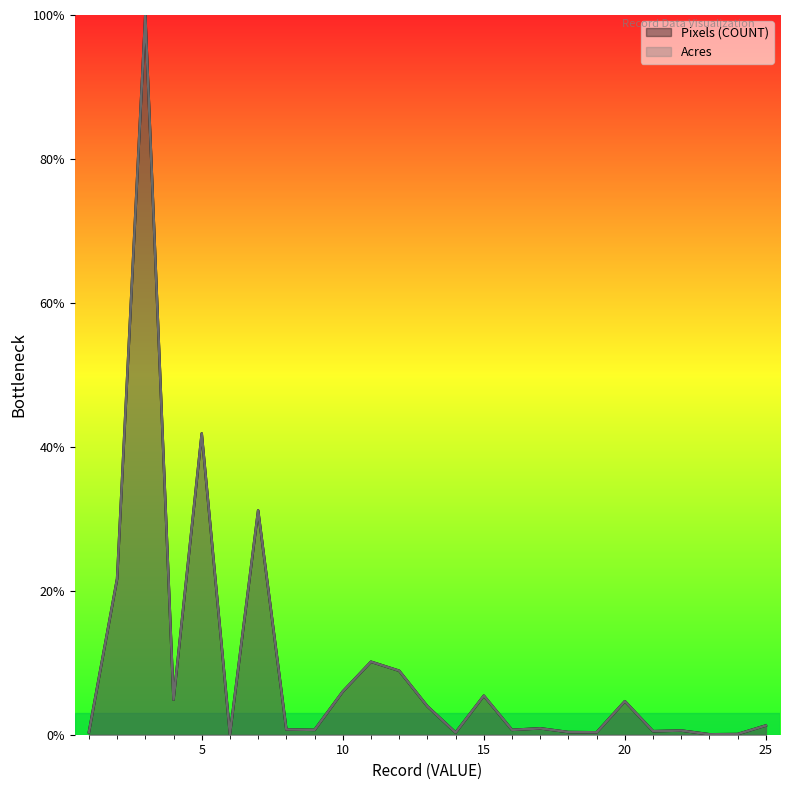

What is the difference between the second highest and second lowest values in the Pixels (COUNT) series?

41.8